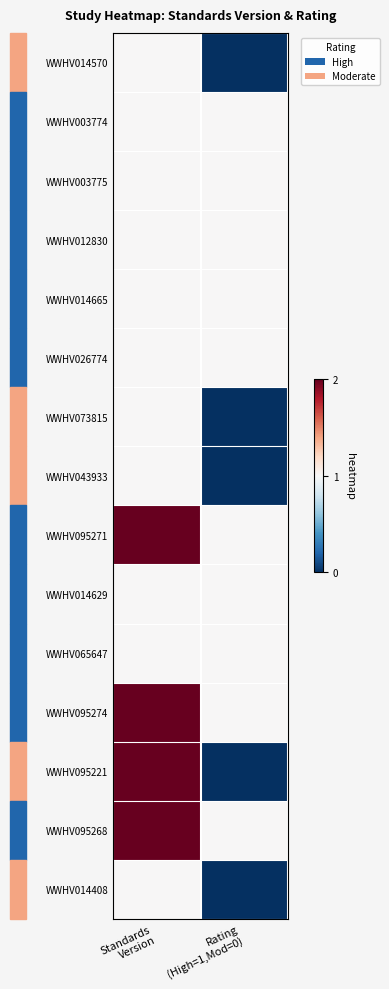

How many series are shown in this chart?

15